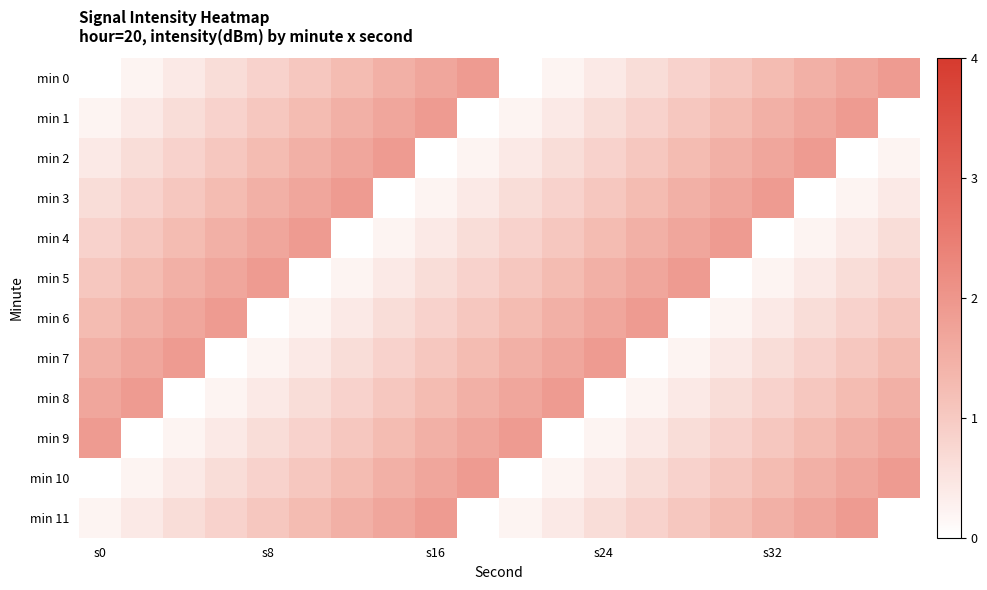

How many distinct data groups are displayed?

12